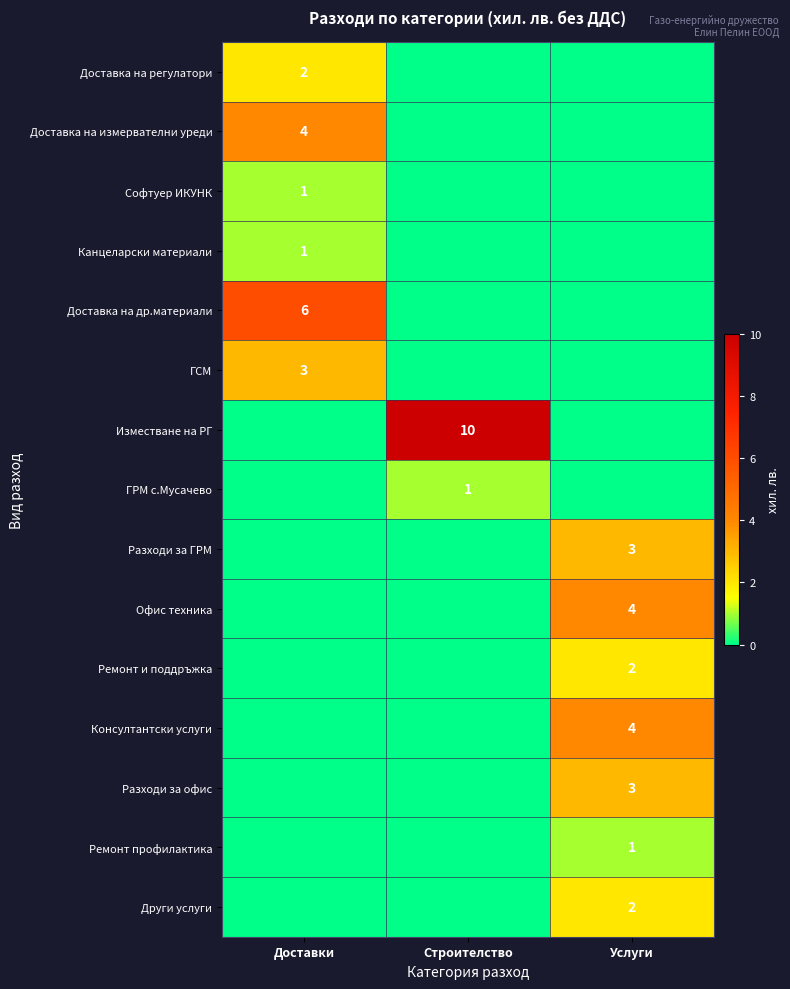

Which label corresponds to the smallest value in the chart?

Строителство